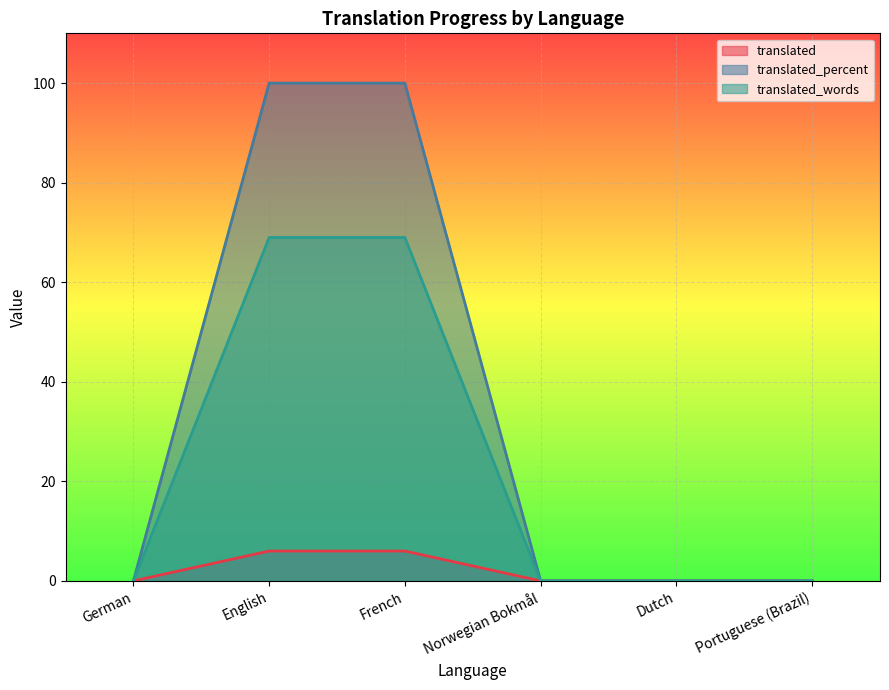

Between Portuguese (Brazil) and German, which is larger?

Portuguese (Brazil)